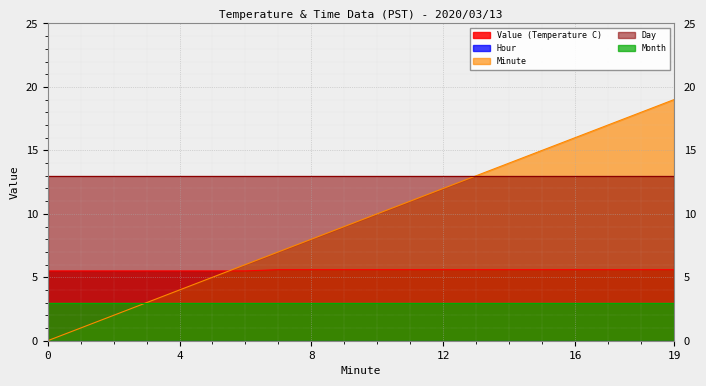

True or false: Minute and Day intersect in this chart.

False